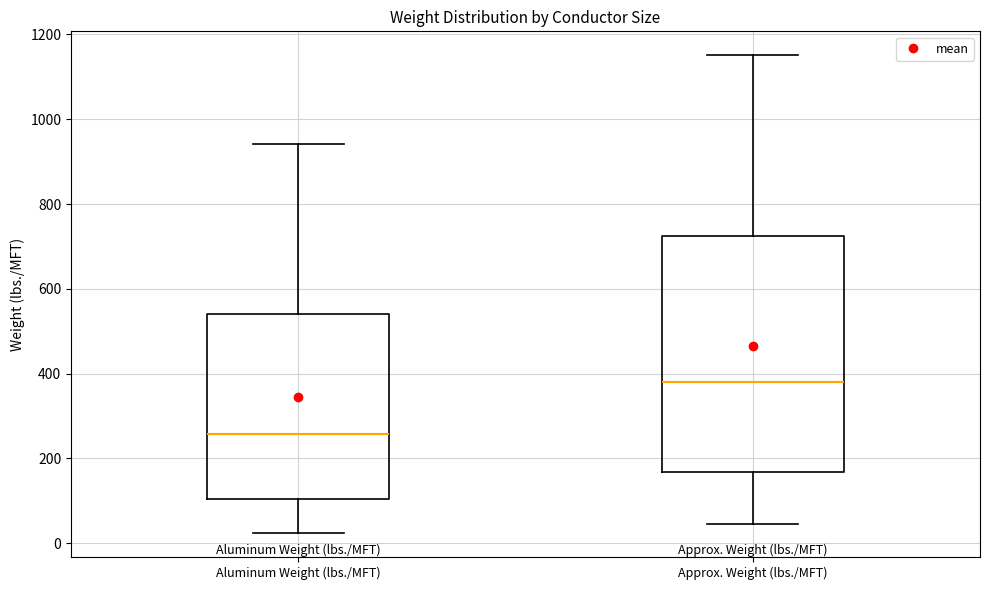

Comparing the boxes themselves (not the whiskers), which one is the tallest?

Approx. Weight (lbs./MFT)